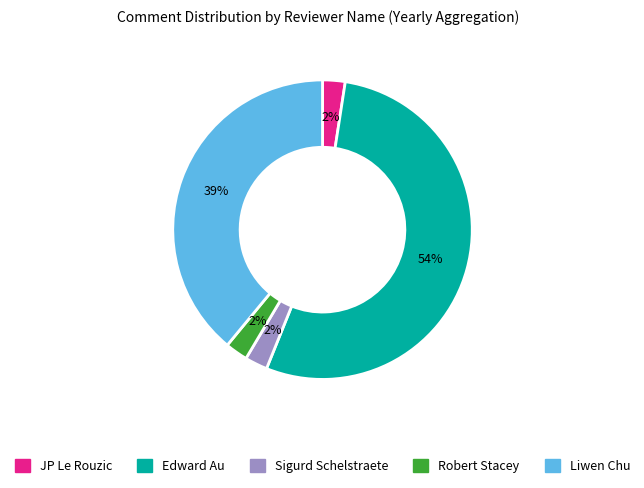

What percentage is the Liwen Chu slice, to the nearest percent?

39%